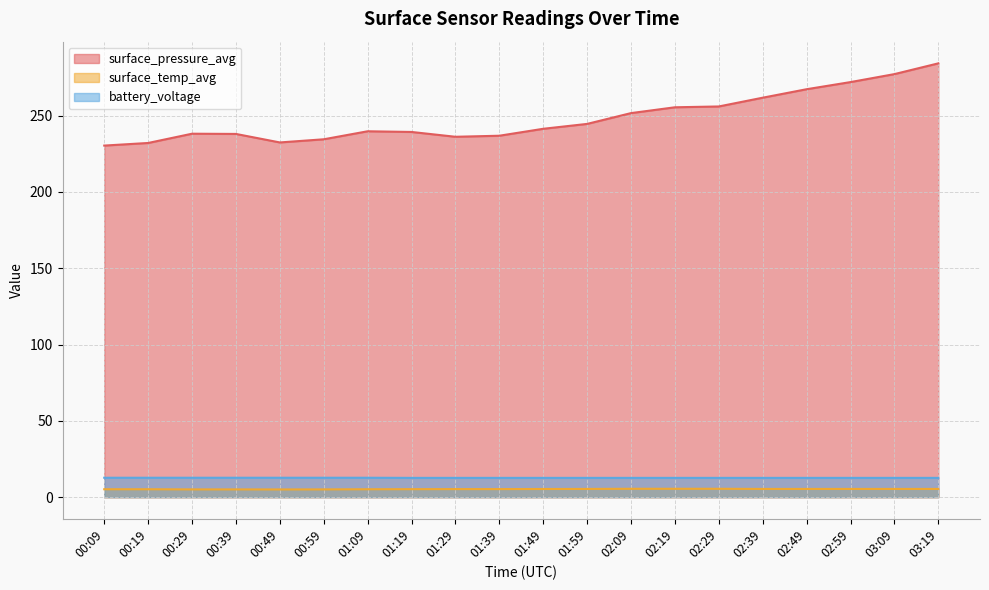

What is the value of the surface_pressure_avg point at the 4th from the left?

238.0